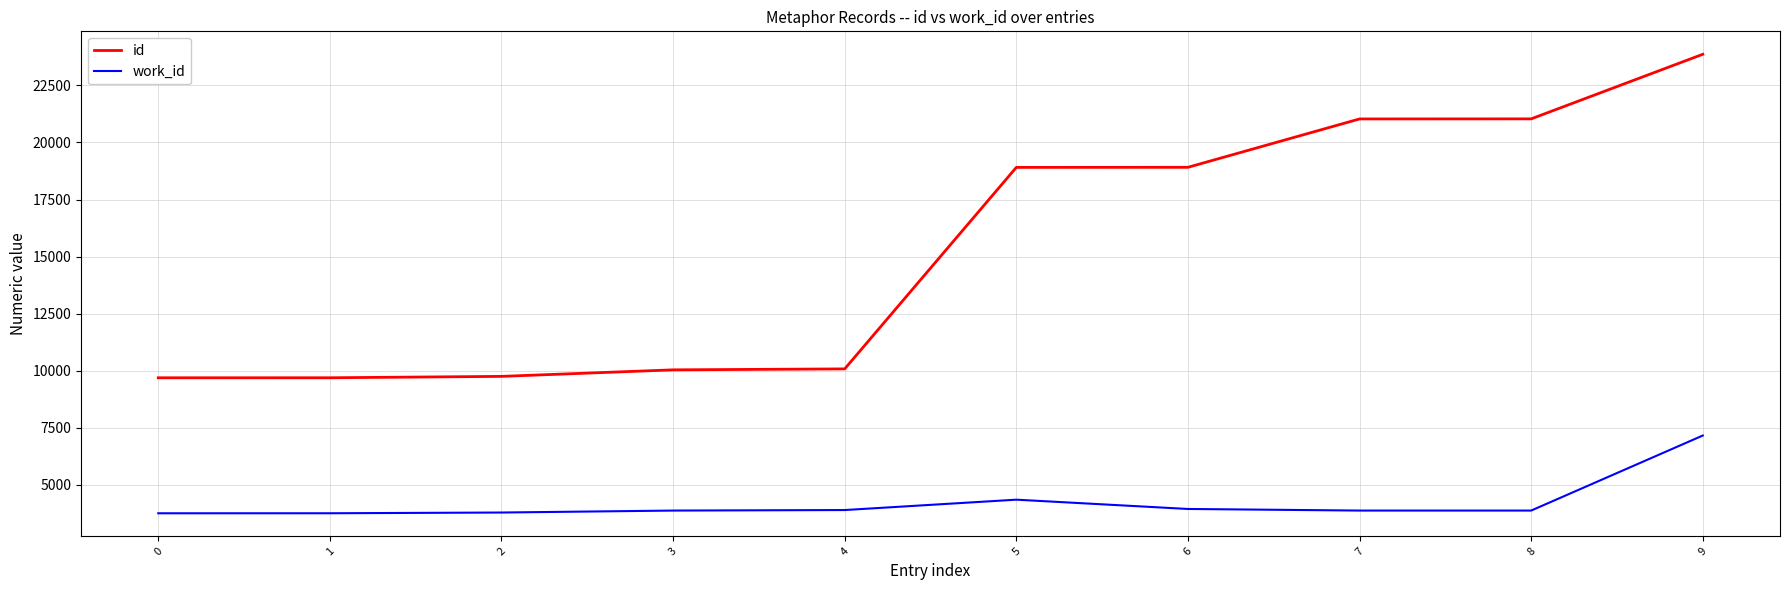

What is the maximum value for id?

23863